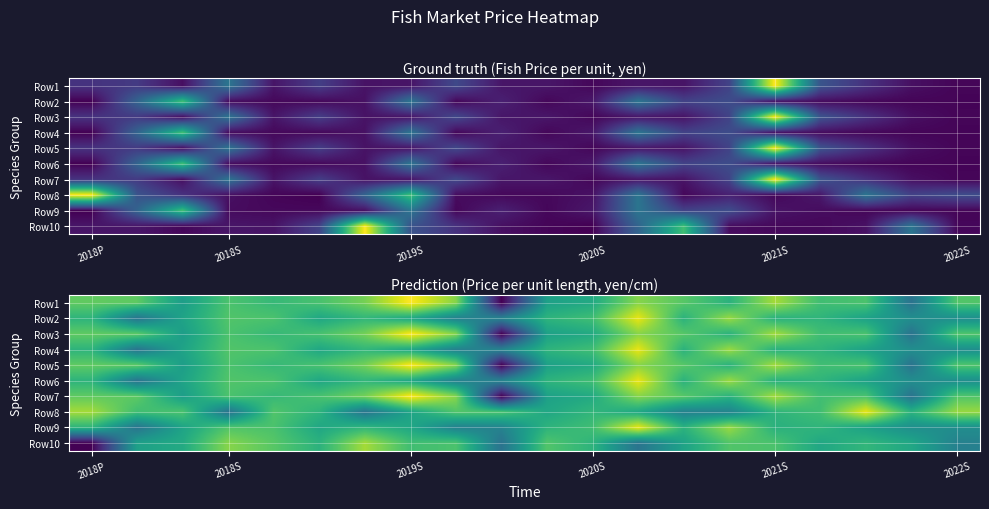

What is the average value of the Row2 series?

12.4